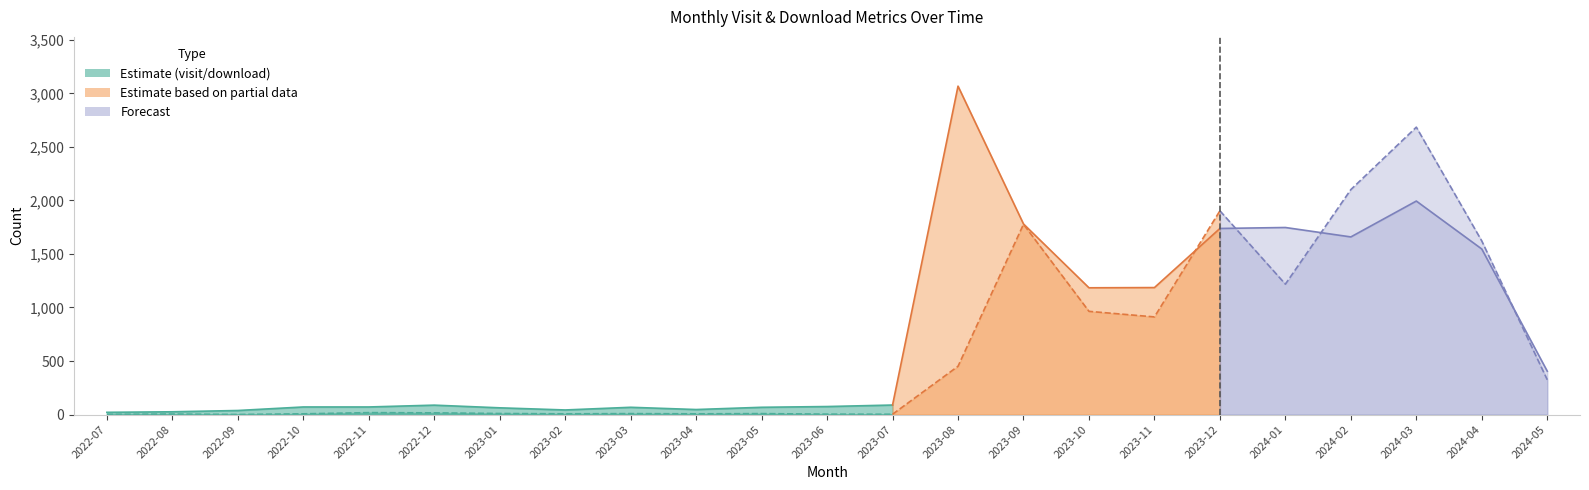

How many values in the monthly_visit_dataset series exceed 88?

11